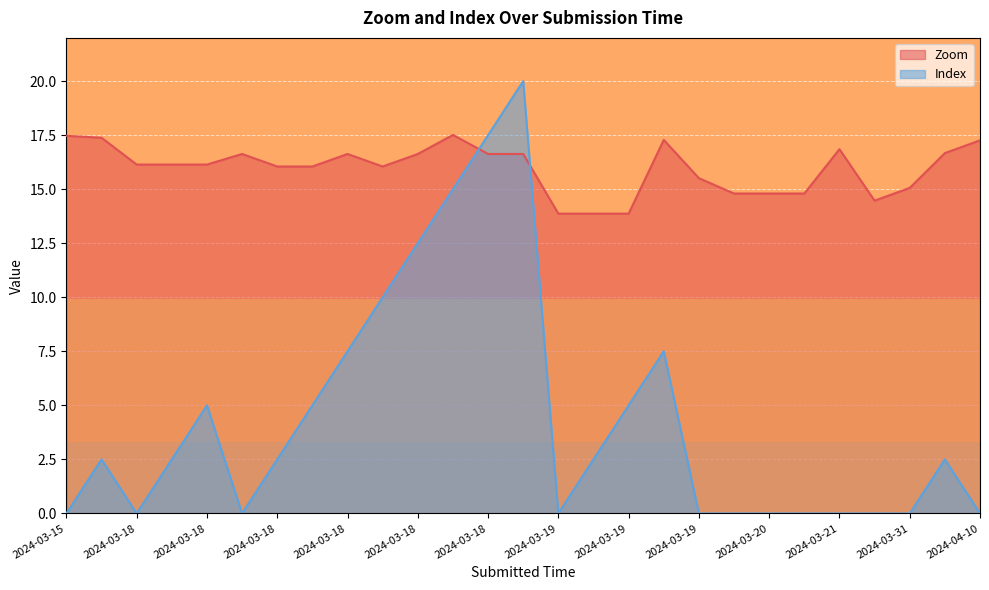

How many lines are shown in the chart?

2